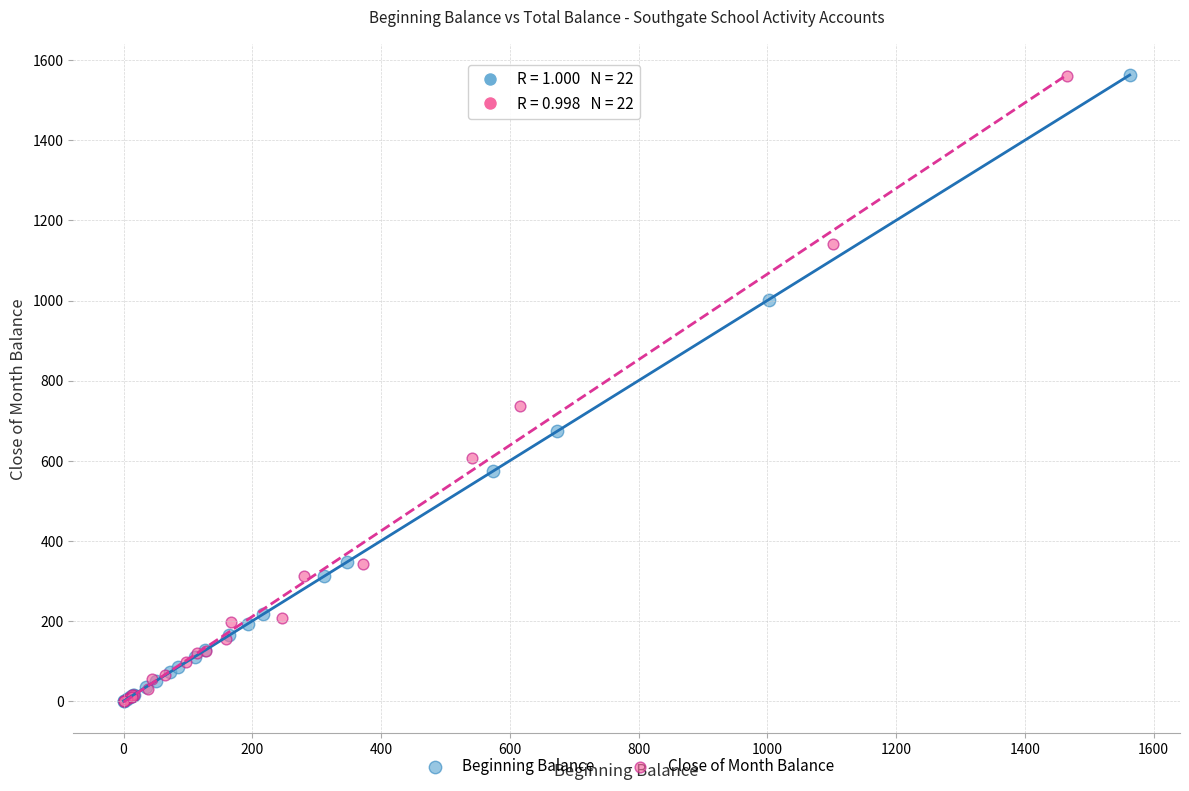

Which series has the largest Y range (max minus min)?

Beginning Balance